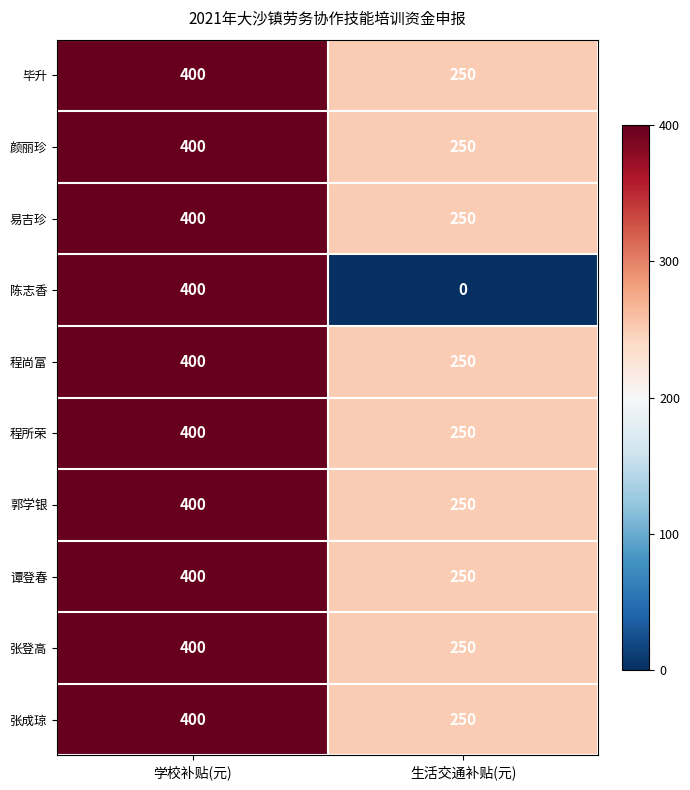

At how many categories does at least one series exceed 58?

2